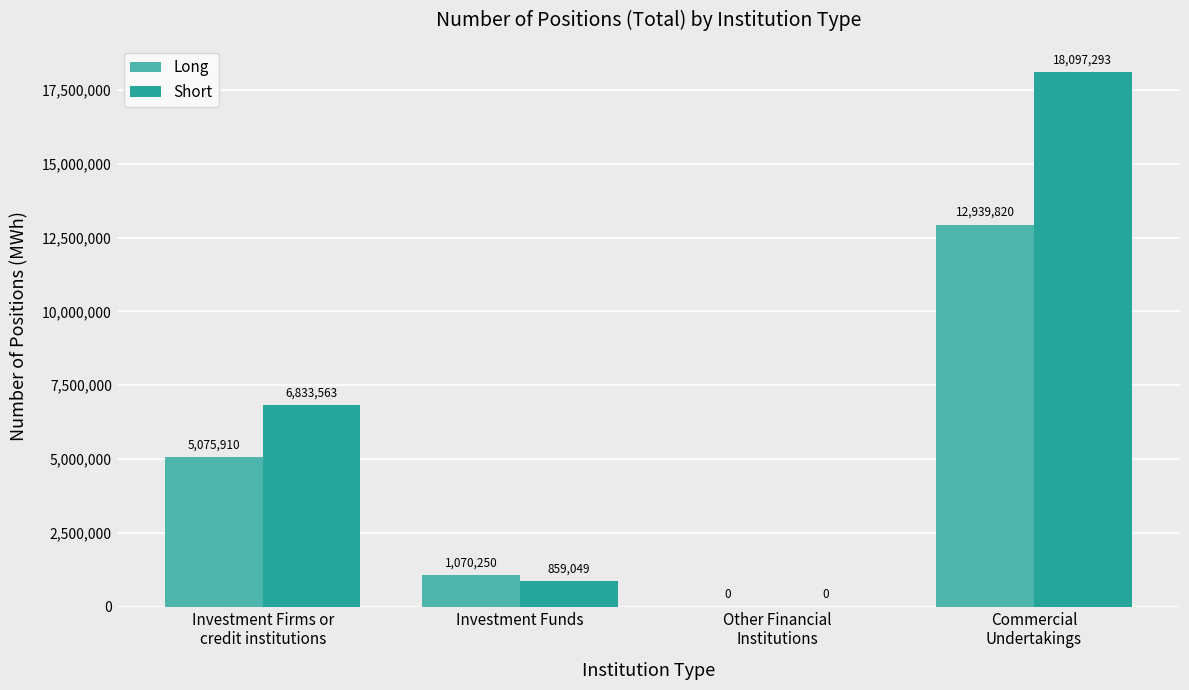

What is the sum of all Short values?

25789905